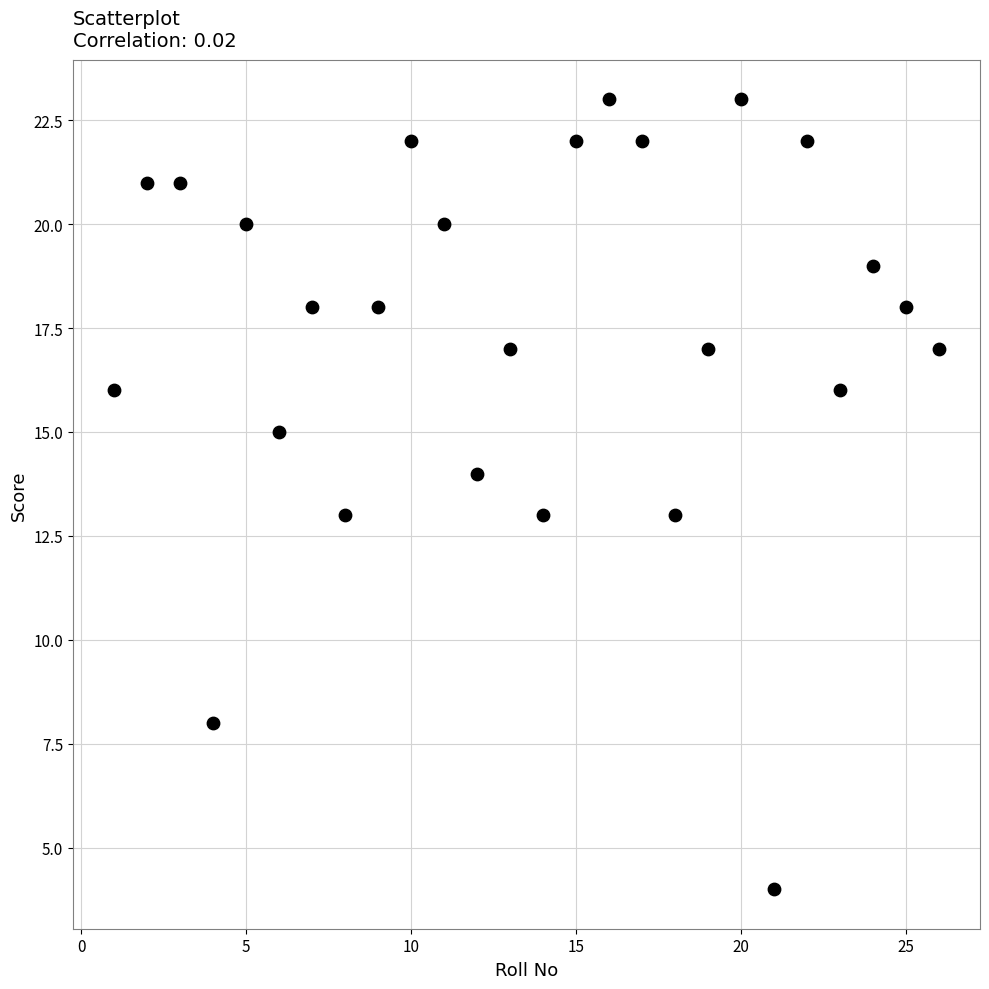

What is the range of Y values (max minus min)?

19